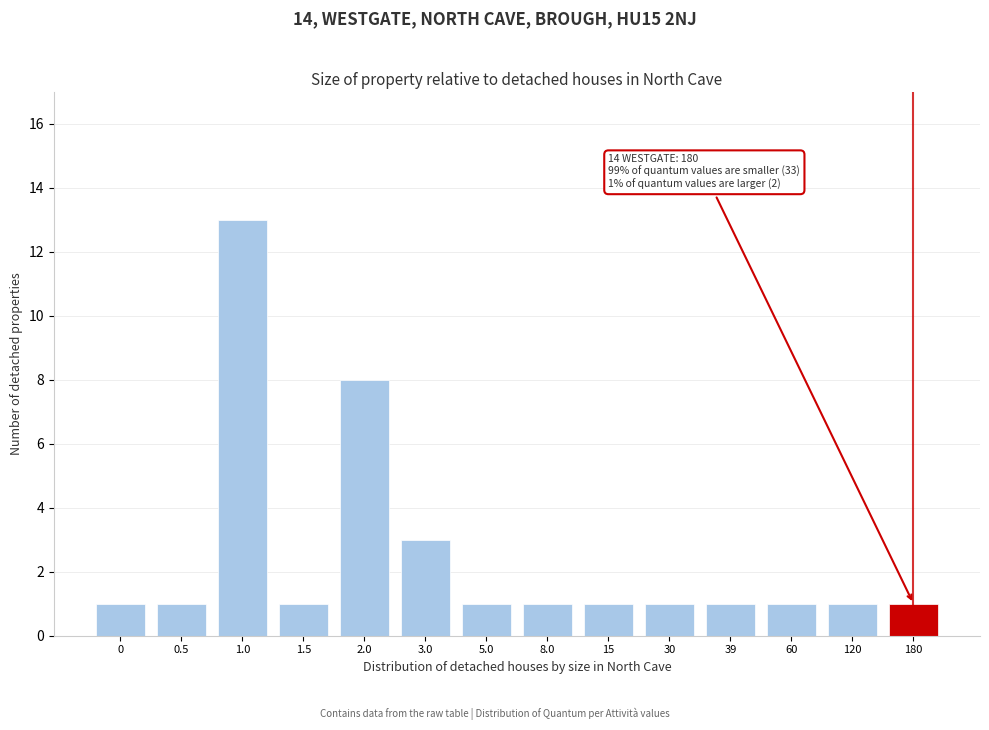

Reading right to left, list all the values displayed in this chart.

180=1	120=1	60=1	39=1	30=1	15=1	8.0=1	5.0=1	3.0=3	2.0=8	1.5=1	1.0=13	0.5=1	0=1